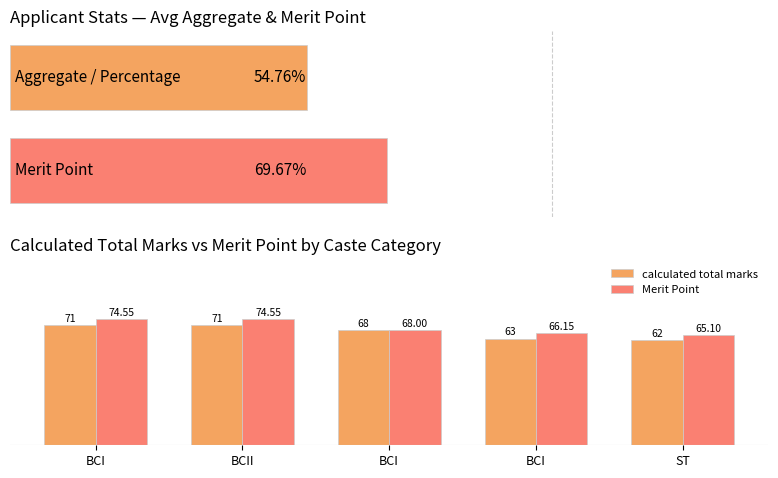

What is the average value of the Merit Point series?

69.7